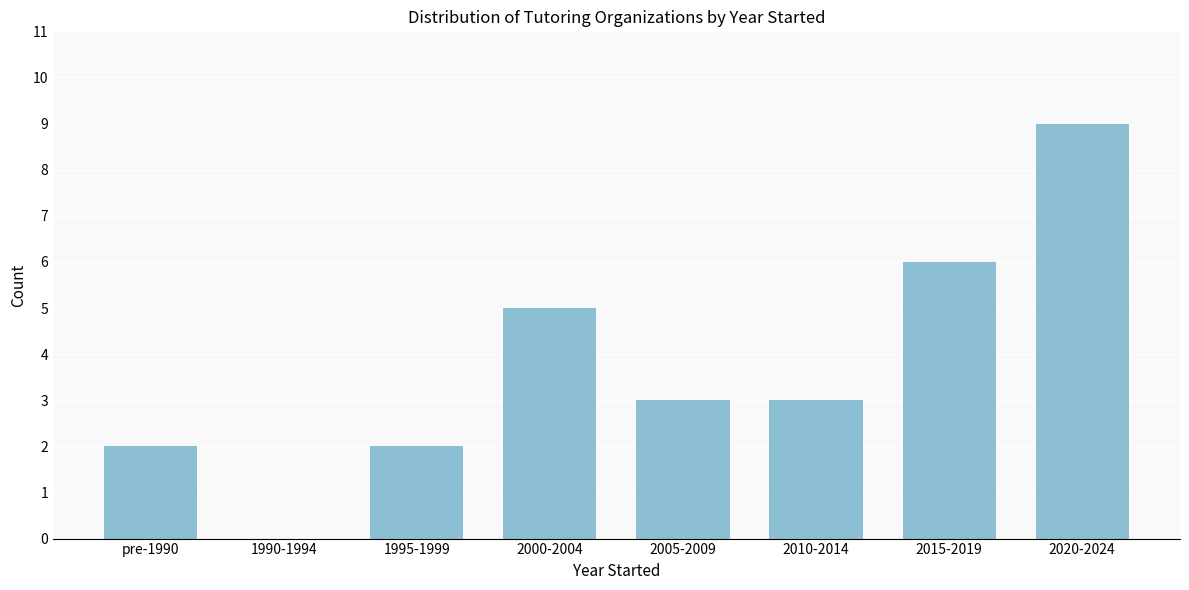

Is it true that the value at 2005-2009 is 3?

True